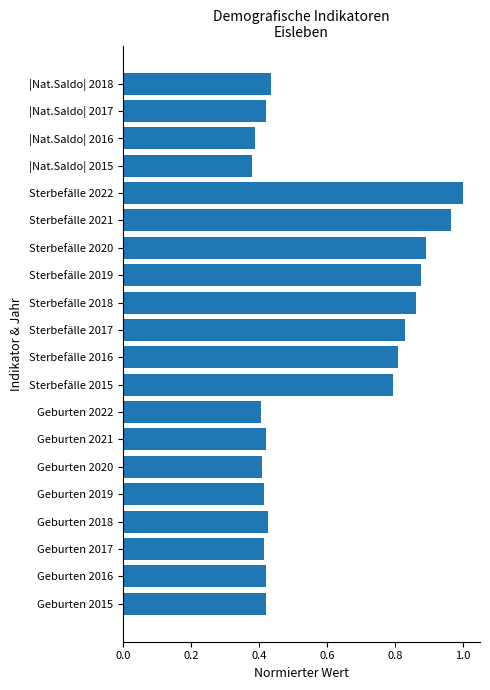

What is the change in value from Sterbefälle 2016 to Sterbefälle 2018?

+0.1